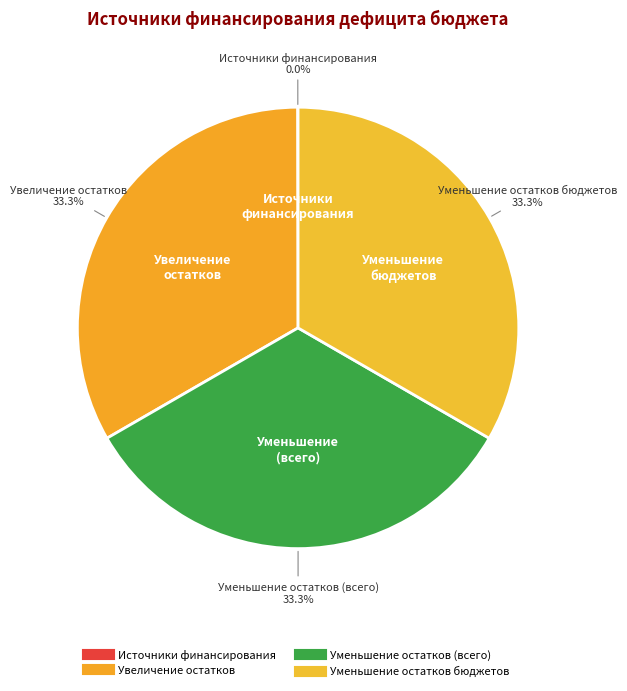

To the nearest percent, what is the average slice percentage?

25%